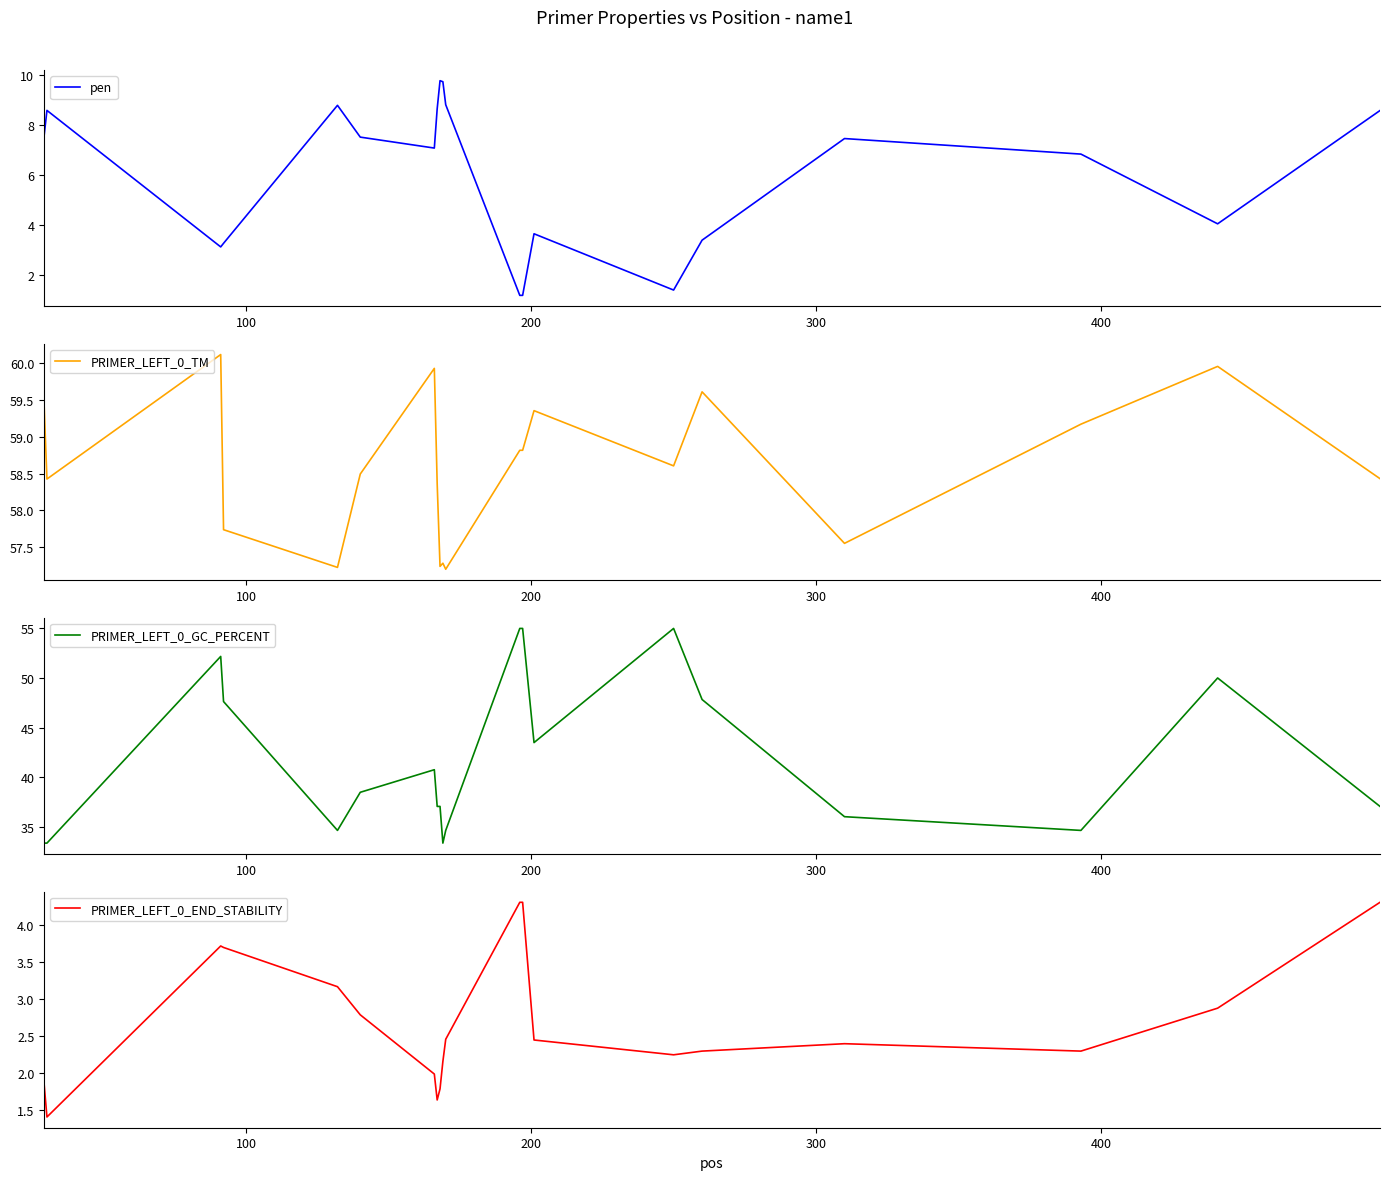

At how many categories does at least one series exceed 6?

20